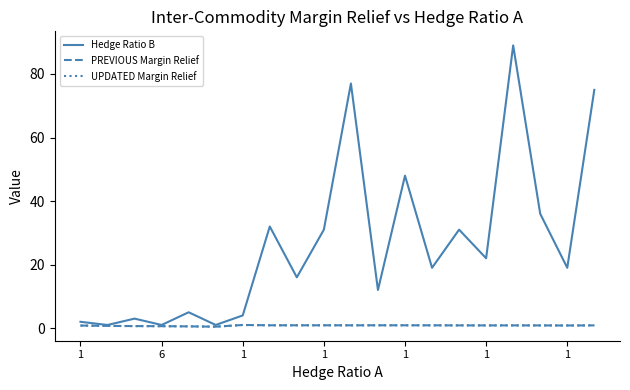

In Hedge Ratio B, how many points are higher than both neighbors (excluding endpoints)?

7